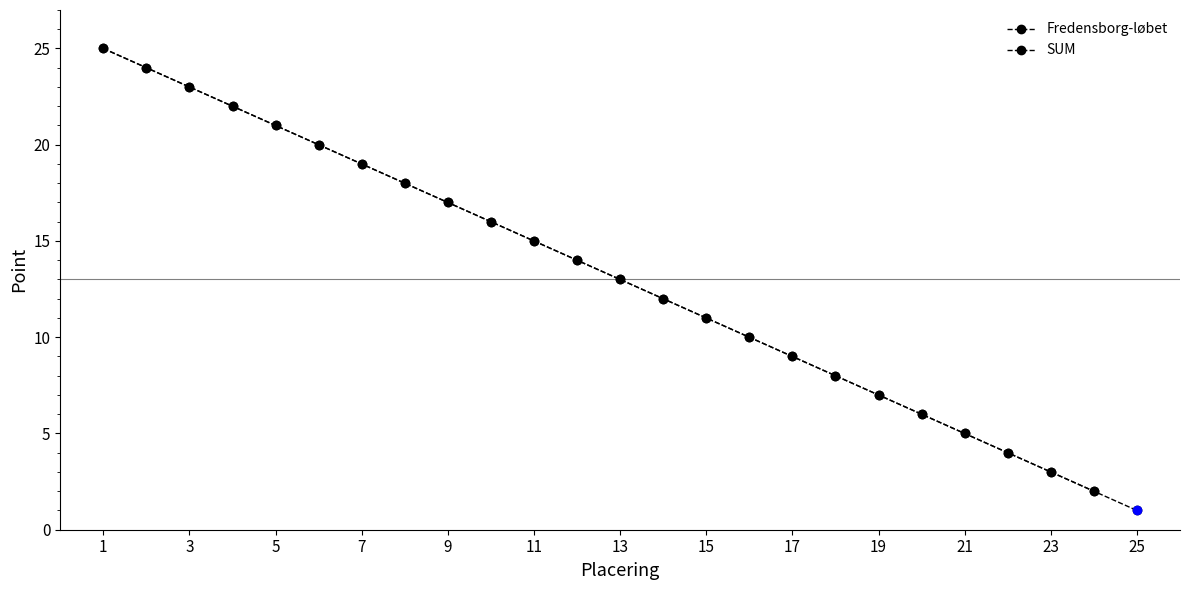

The chart shows a value of 5 at 21. True or false?

True